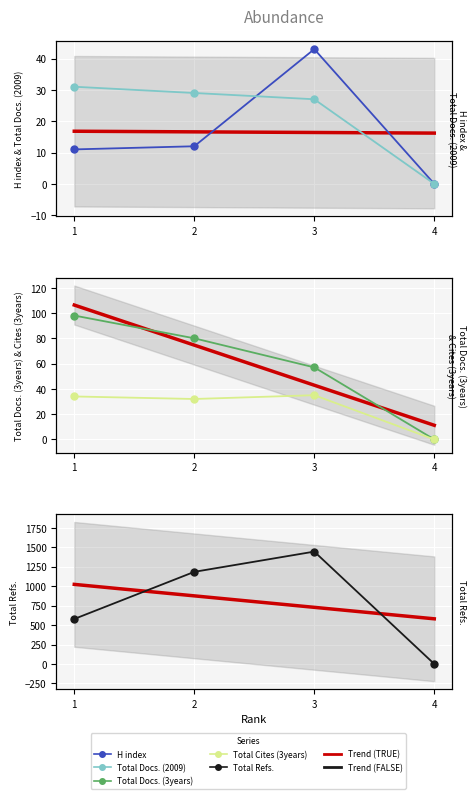

What is the difference between the maximum and second lowest values in the Total Docs. (2009) series?

4